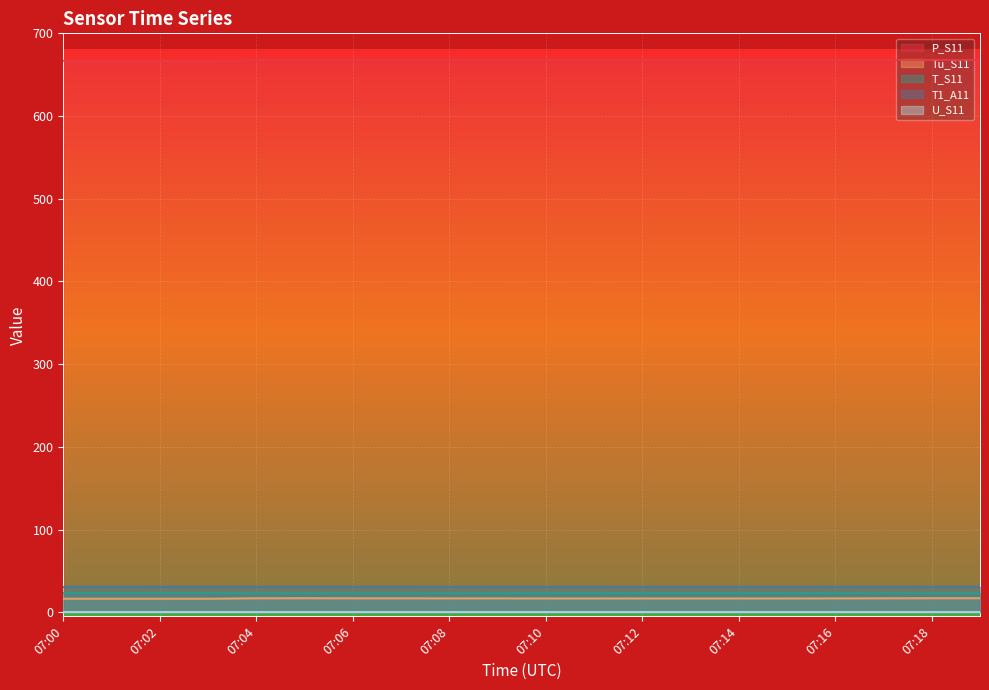

How many lines are shown in the chart?

5